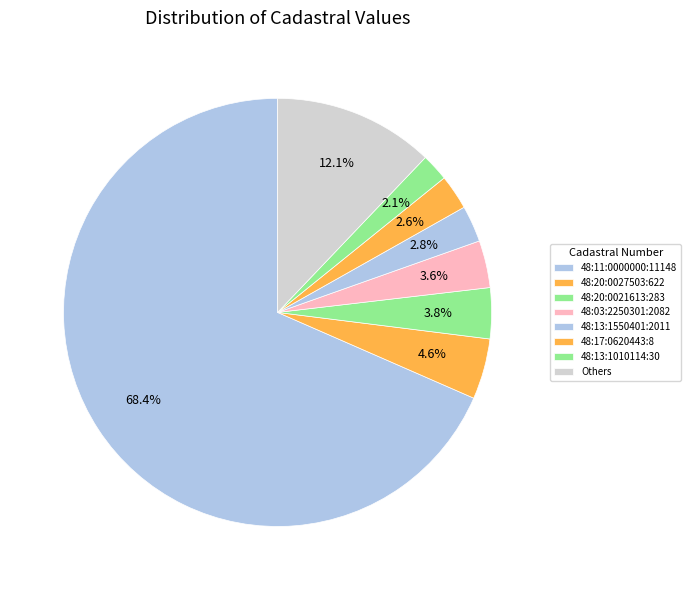

Does 48:03:2250301:2082 represent more than half of the total?

No